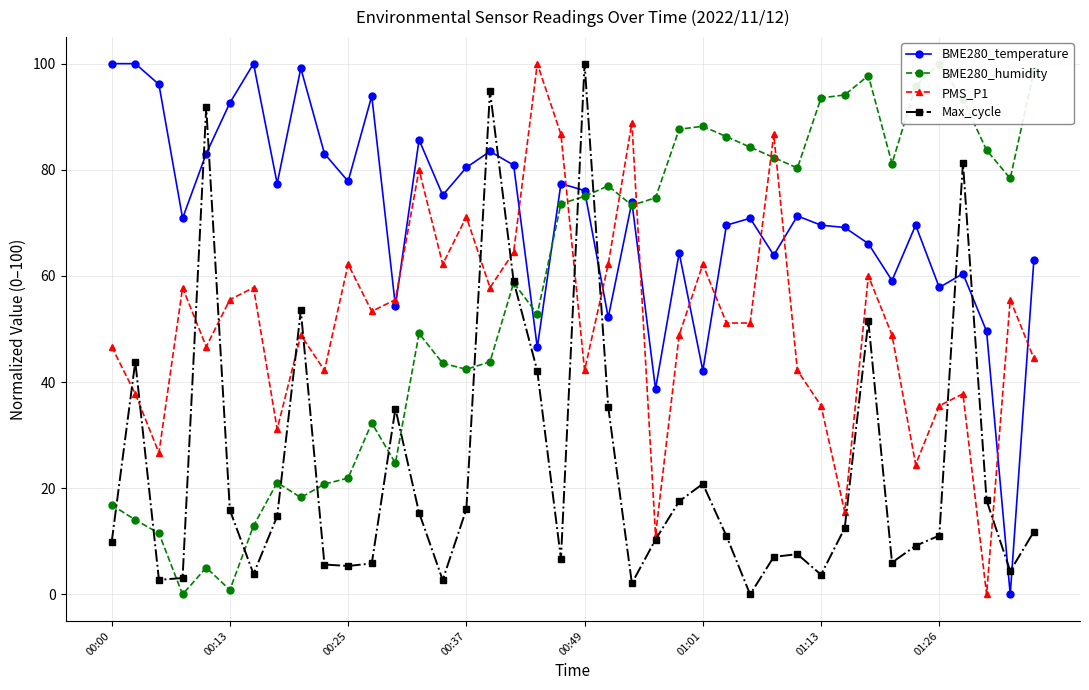

What is the maximum value for PMS_P1?

100.0